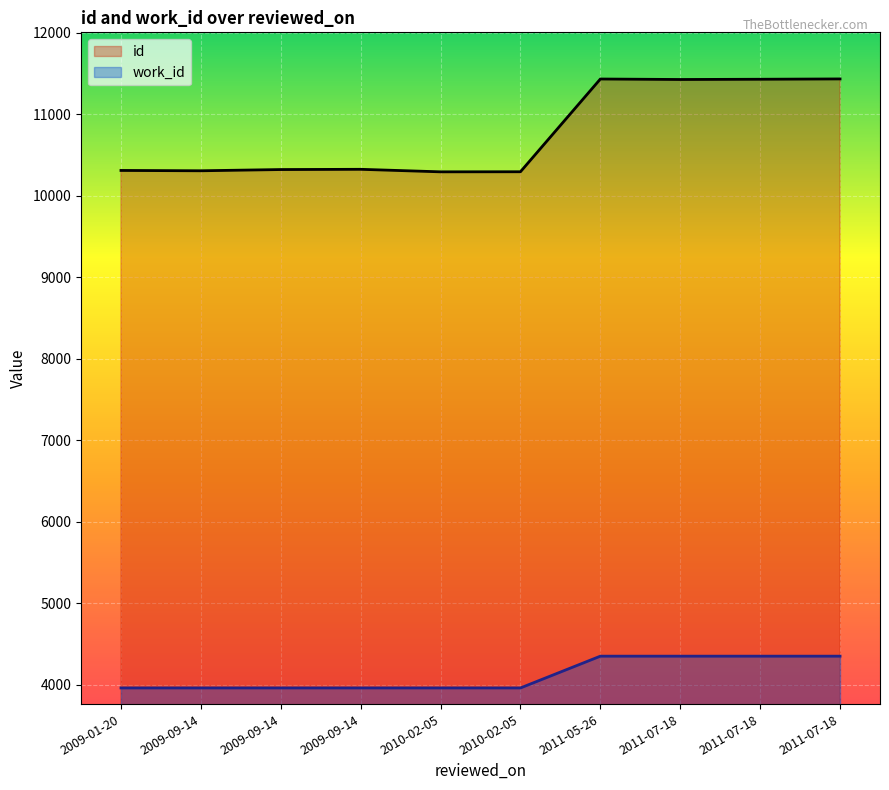

What are all the series names shown in the legend?

id, work_id